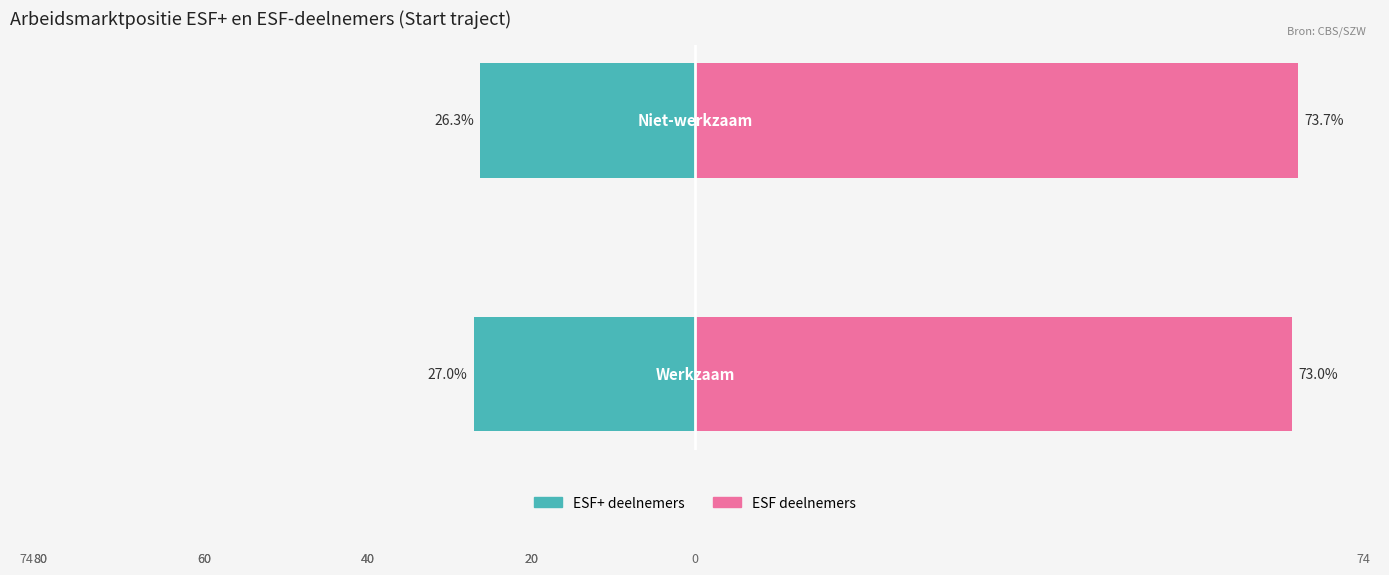

Are the bars horizontal?

Yes